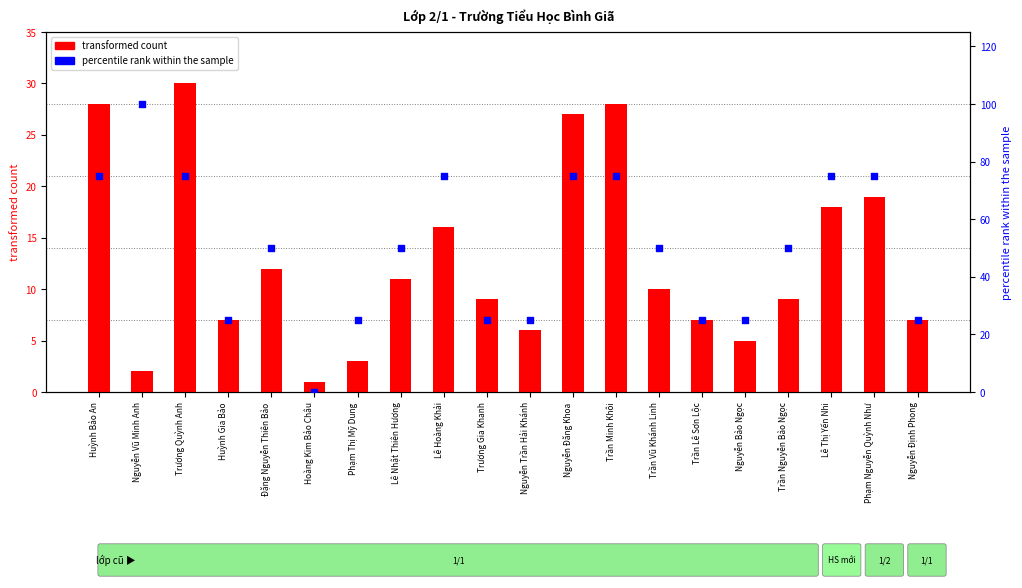

Which series has the largest total across all categories?

percentile rank within the sample